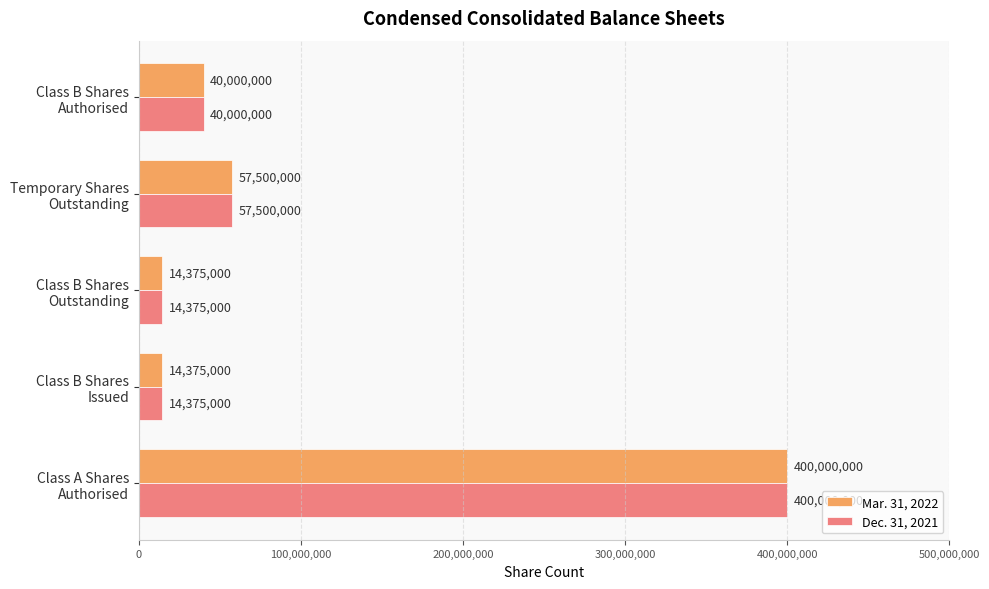

What is the minimum value shown in the chart?

14375000